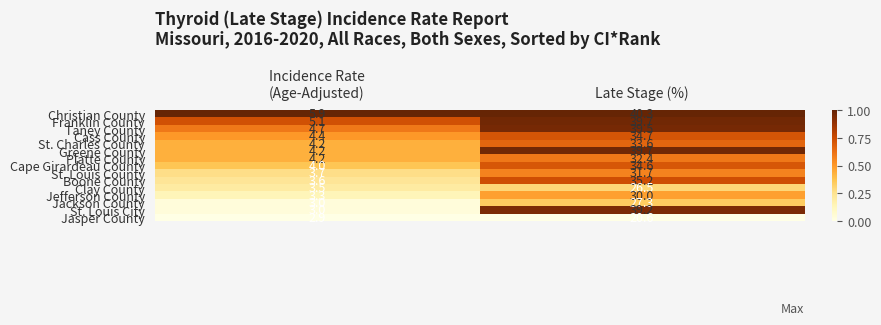

What is the difference between the maximum and minimum values in the St. Charles County series?

29.4